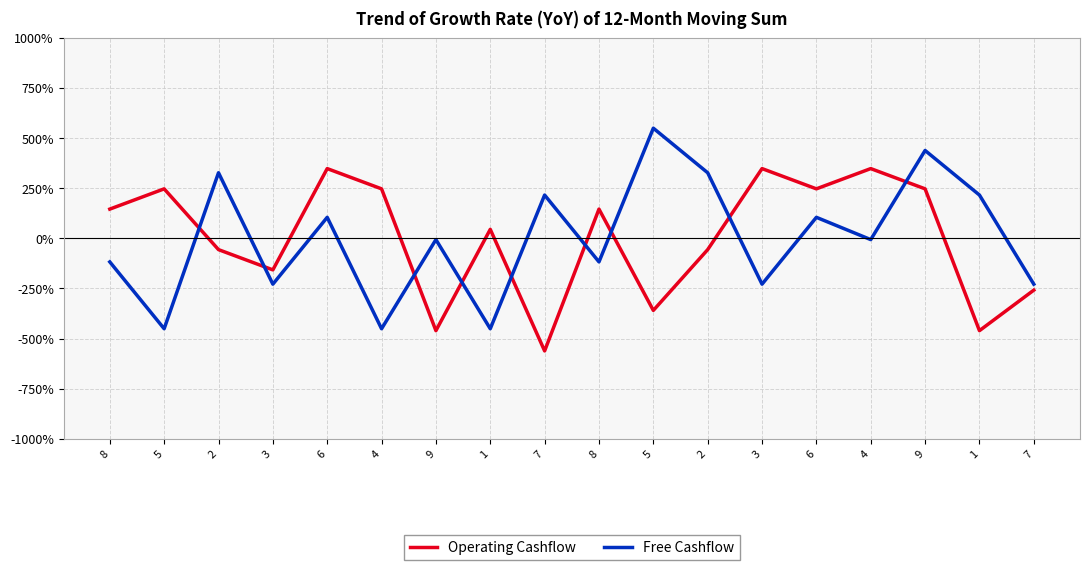

What are all the series names shown in the legend?

Operating Cashflow, Free Cashflow